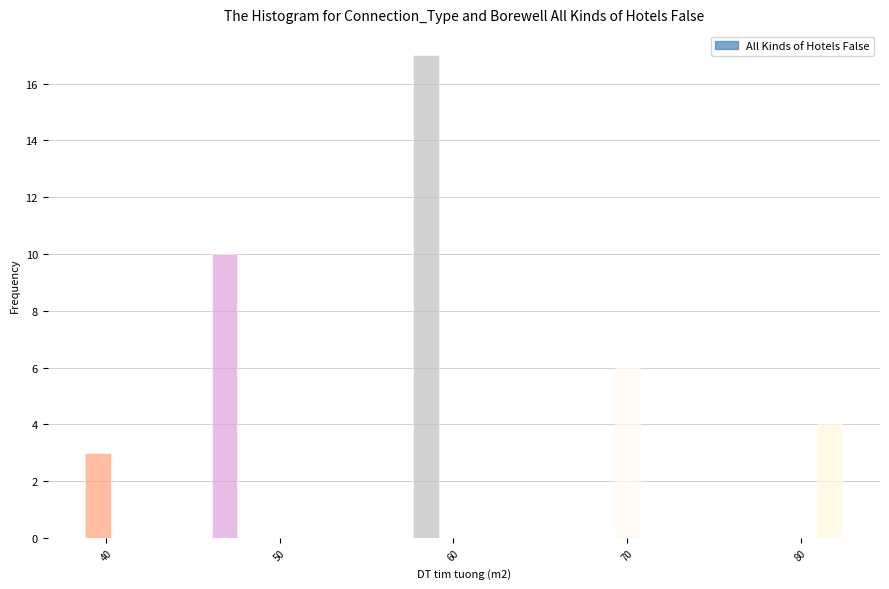

Around what value on the x-axis is the tallest bar? Give the approximate position of its centre, as read against the axis.

58